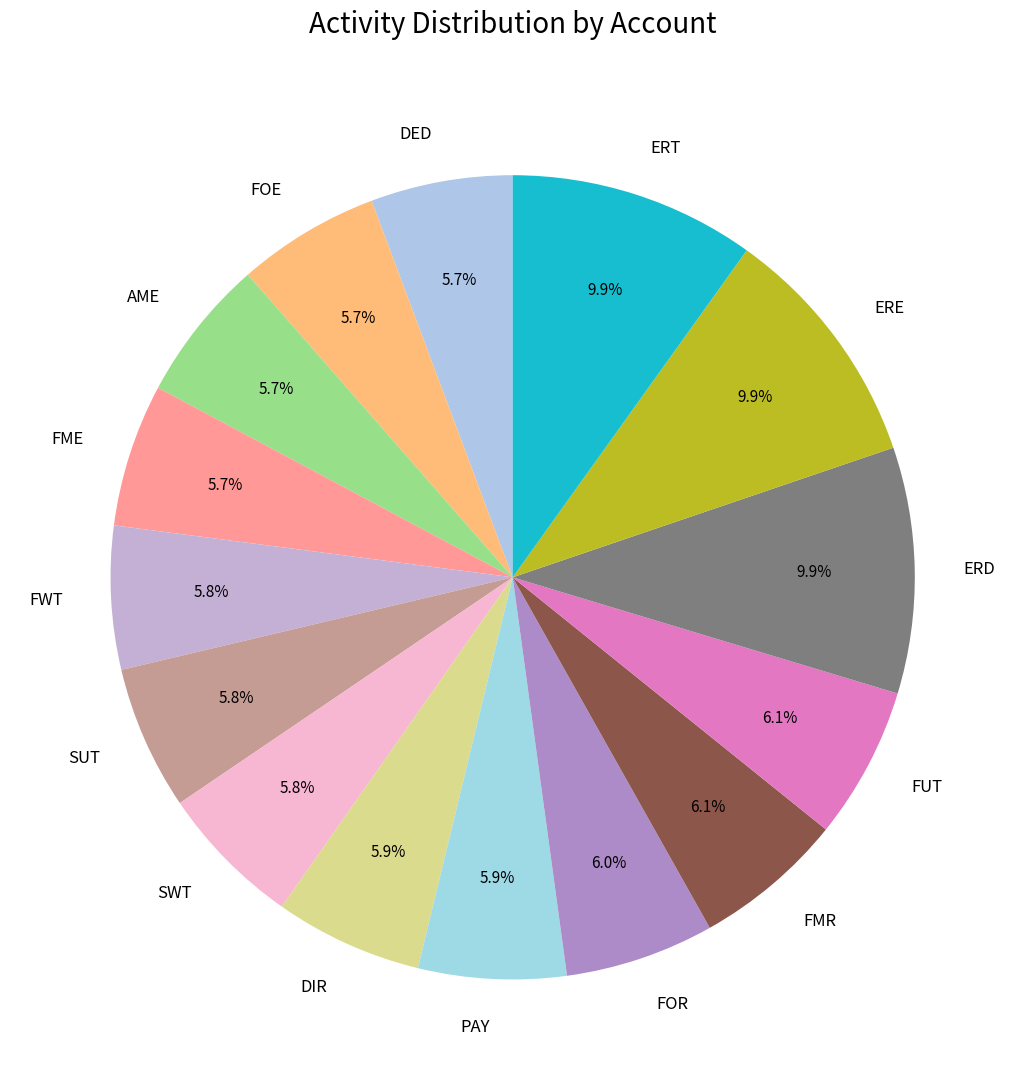

Does DIR account for over 50% of the chart?

No